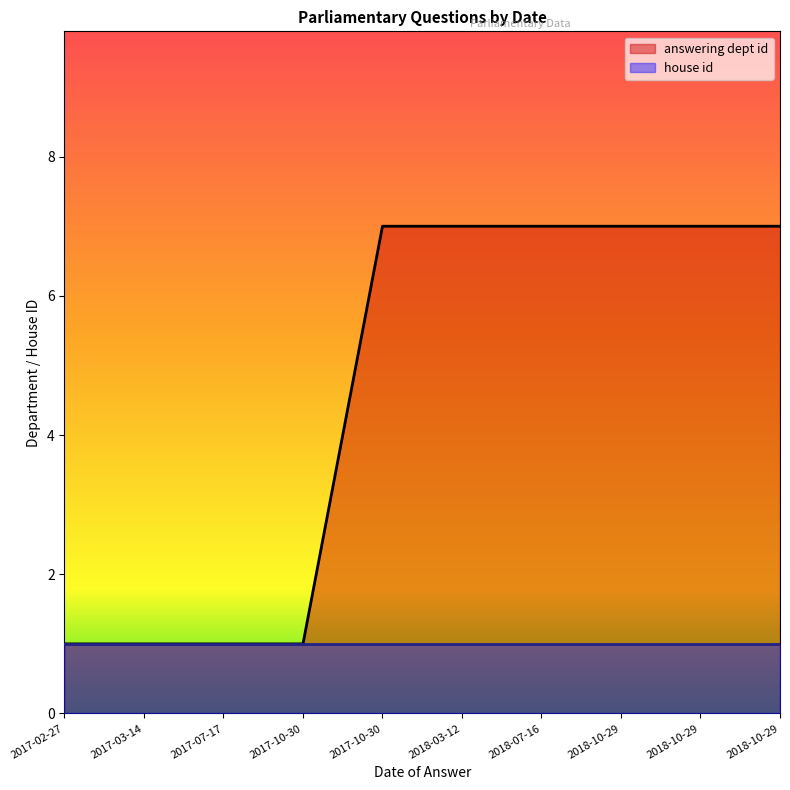

What is the label of the 10th point from the left?

2018-10-29